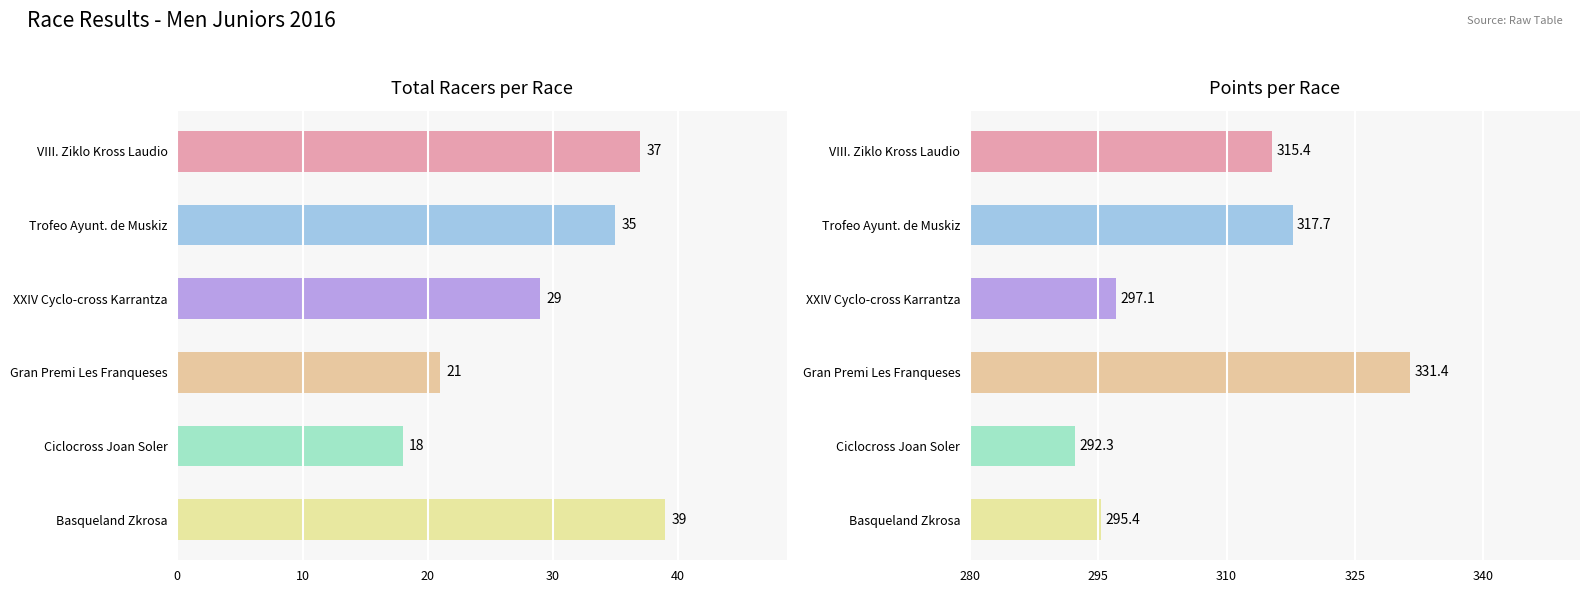

Are the bars horizontal?

Yes